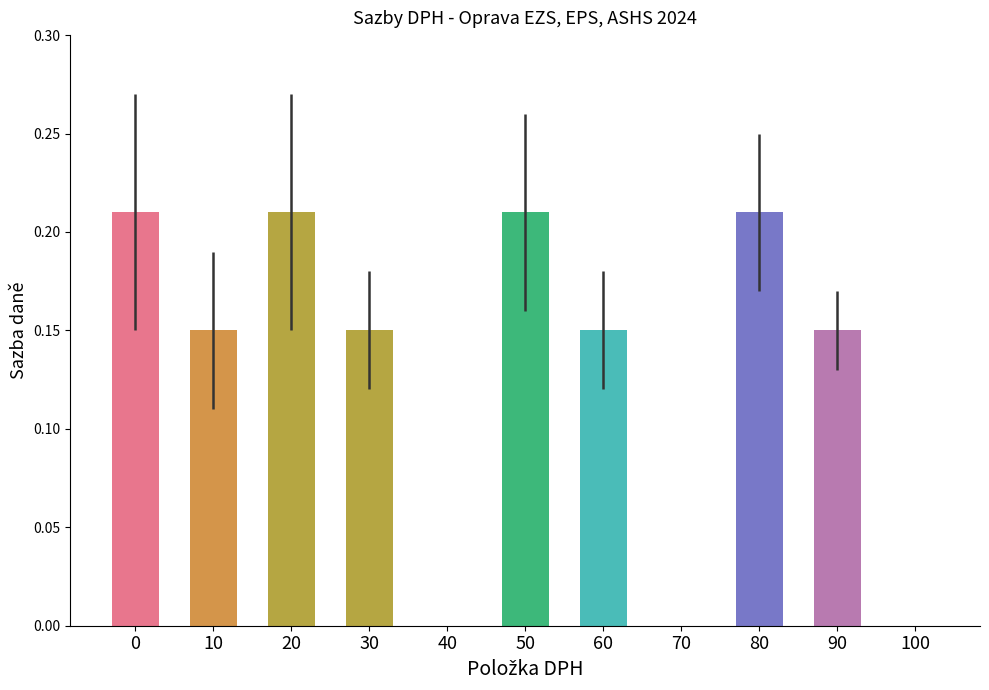

Between 100 and 10, which is larger?

10